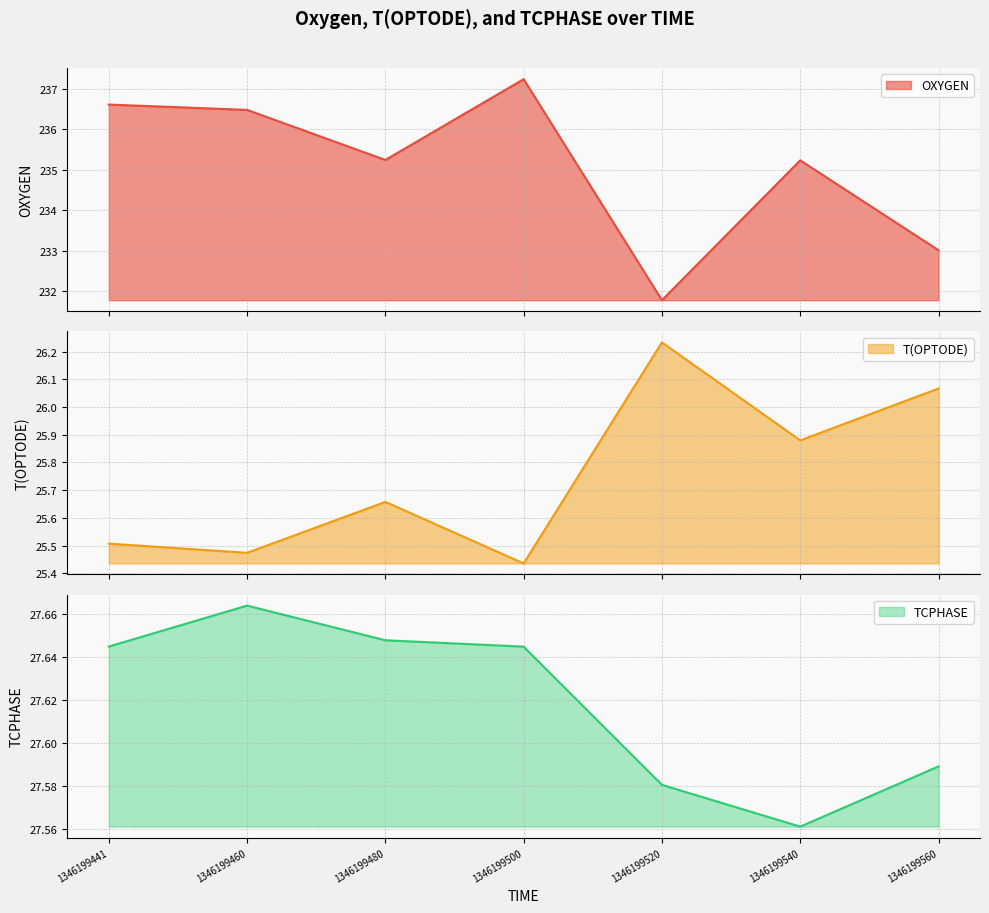

At which category does T(OPTODE) reach its first local peak?

1346199480